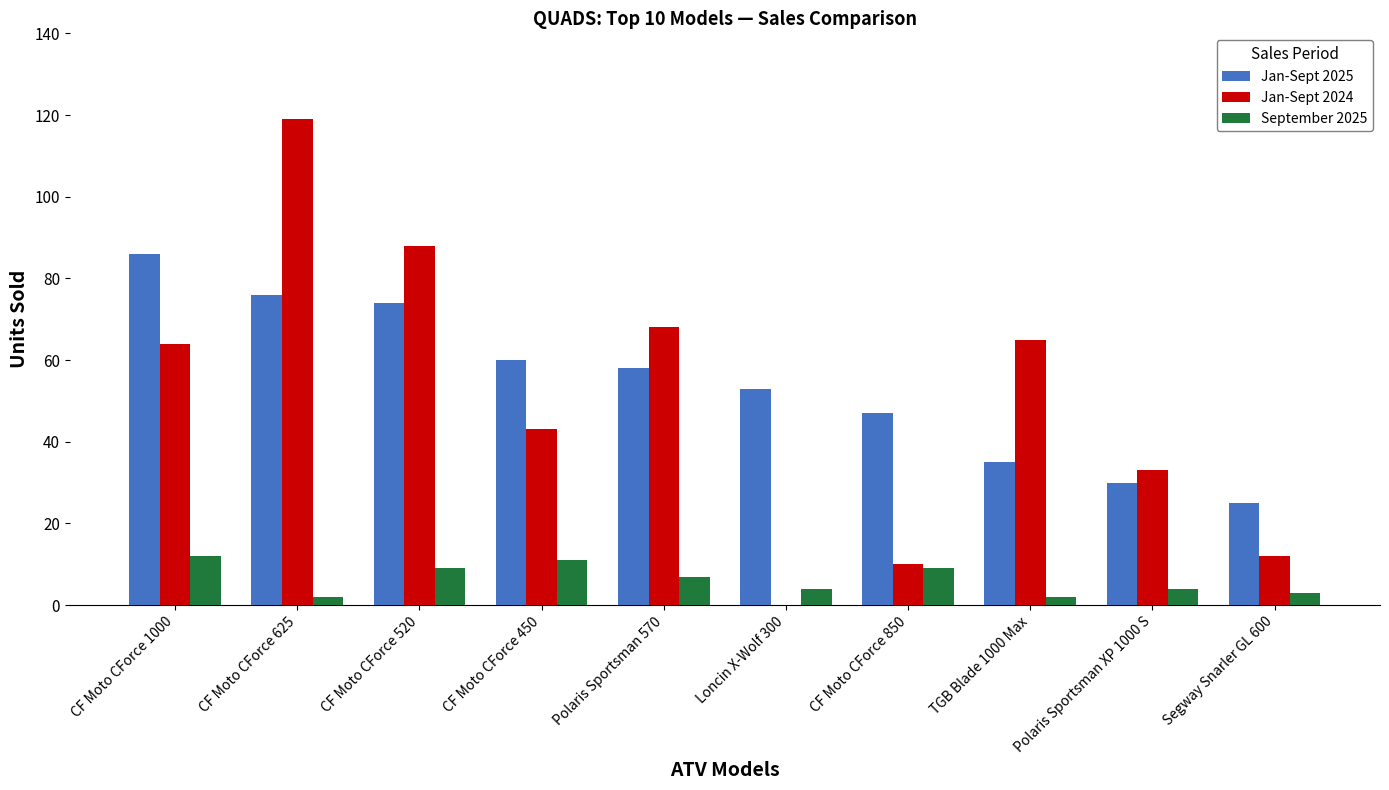

What is the approximate value of Jan-Sept 2024 at Polaris Sportsman XP 1000 S?

33